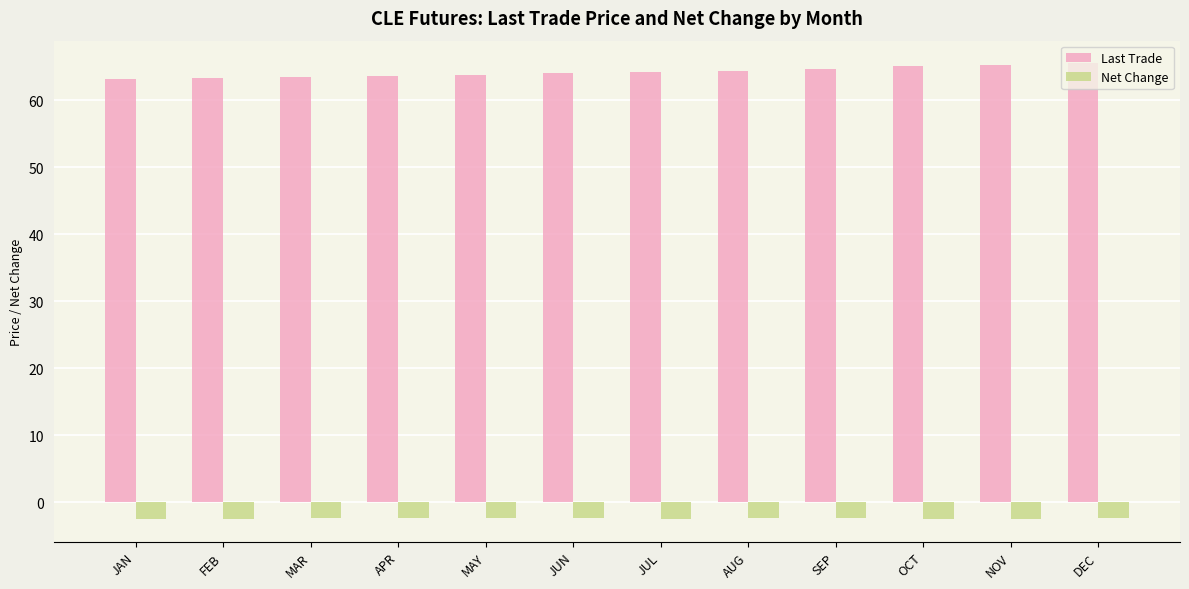

What is the difference between the maximum and minimum values in the Last Trade series?

2.3